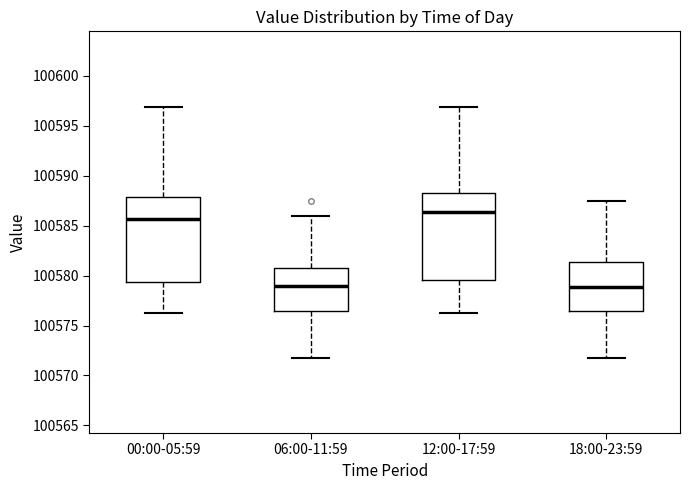

Where does the lower whisker of the box for 18:00-23:59 end on the y-axis? The values are not printed on the chart, so give them approximately, as read against the axis.

100572.0